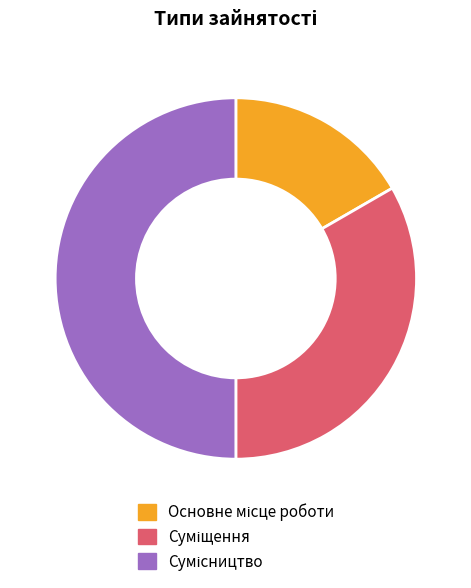

Is there a majority slice in this chart?

No